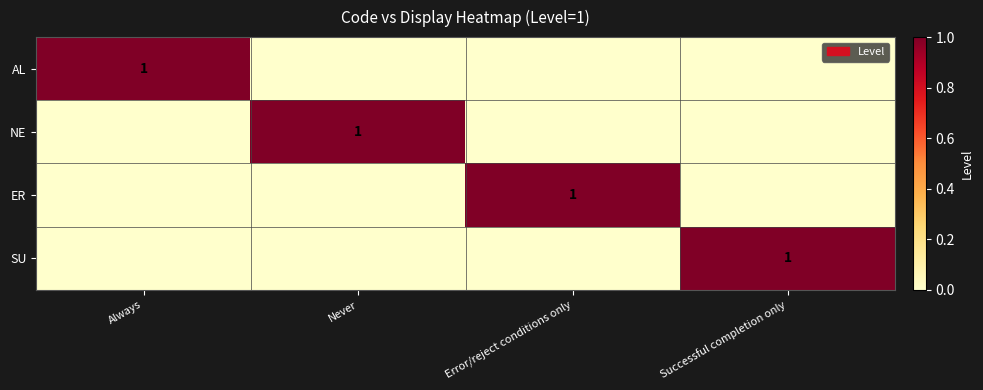

What is the sum of all SU values?

1